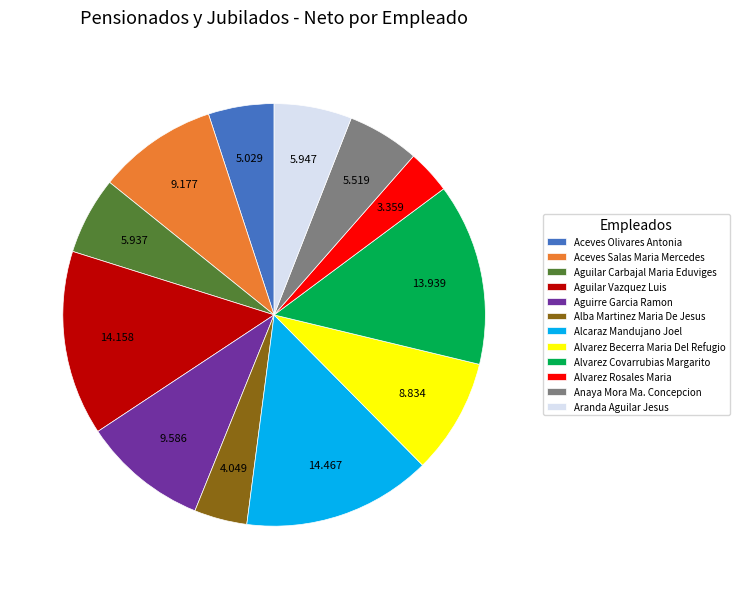

Which slice is the smallest?

Alvarez Rosales Maria